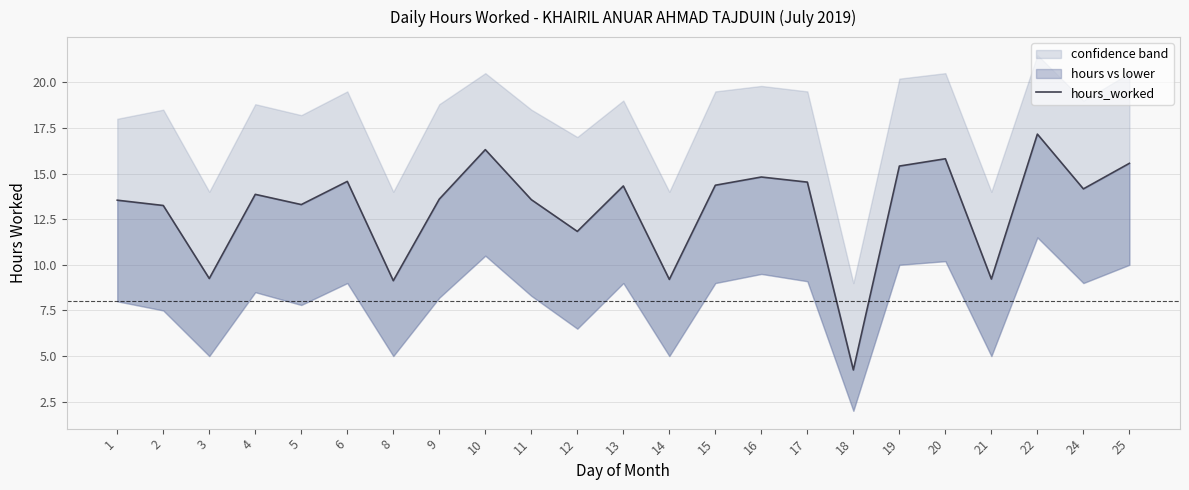

How many points are higher than both their immediate neighbors (excluding endpoints)?

7